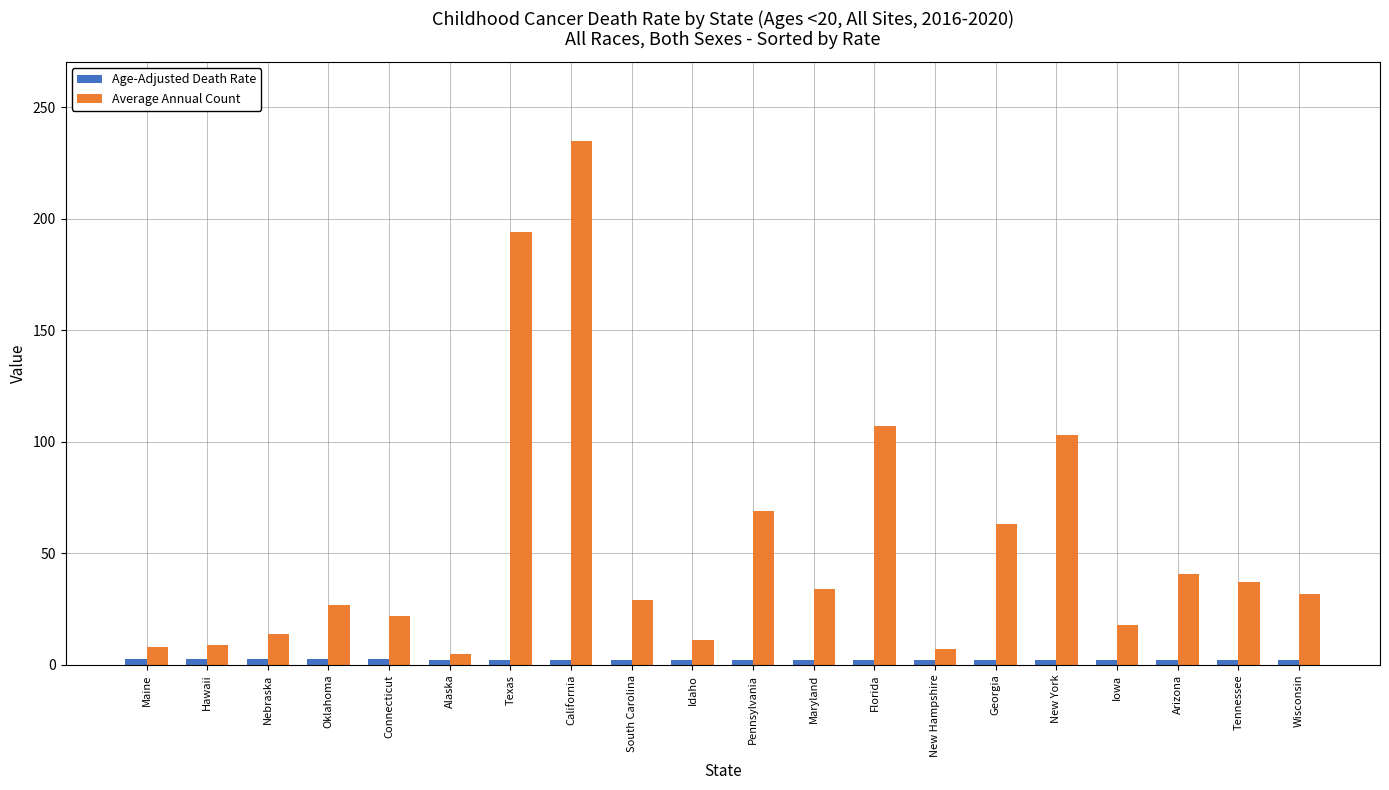

How many bars are there in each group?

2